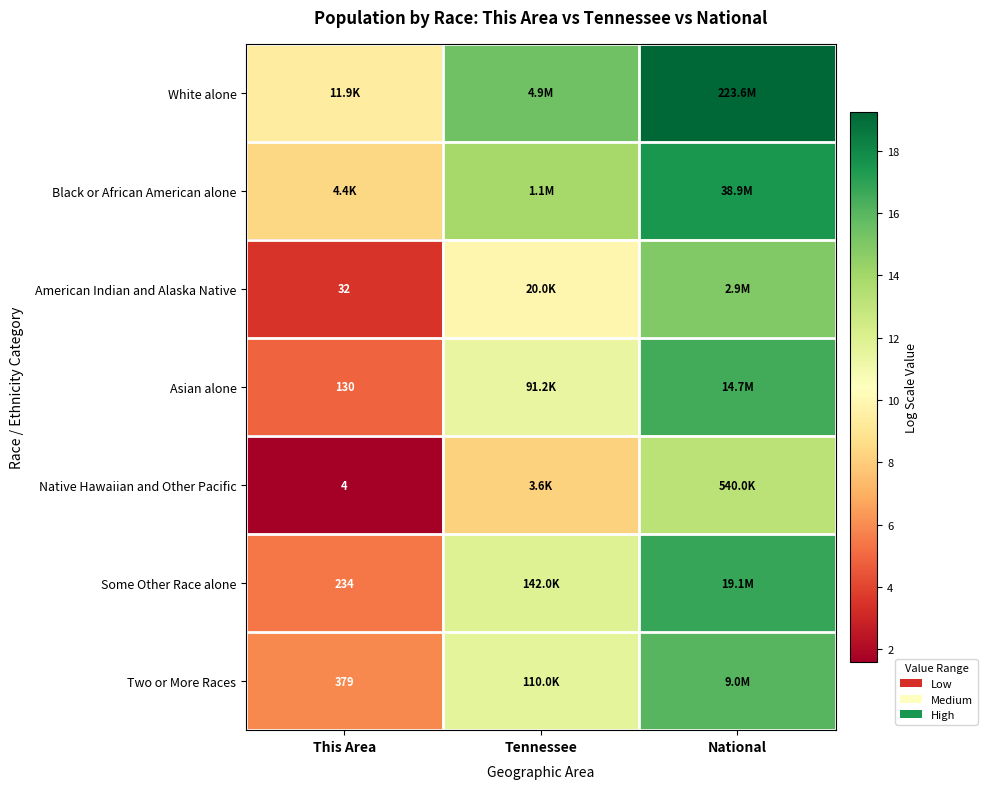

What is the difference between the maximum and second lowest values in the White alone series?

3.8